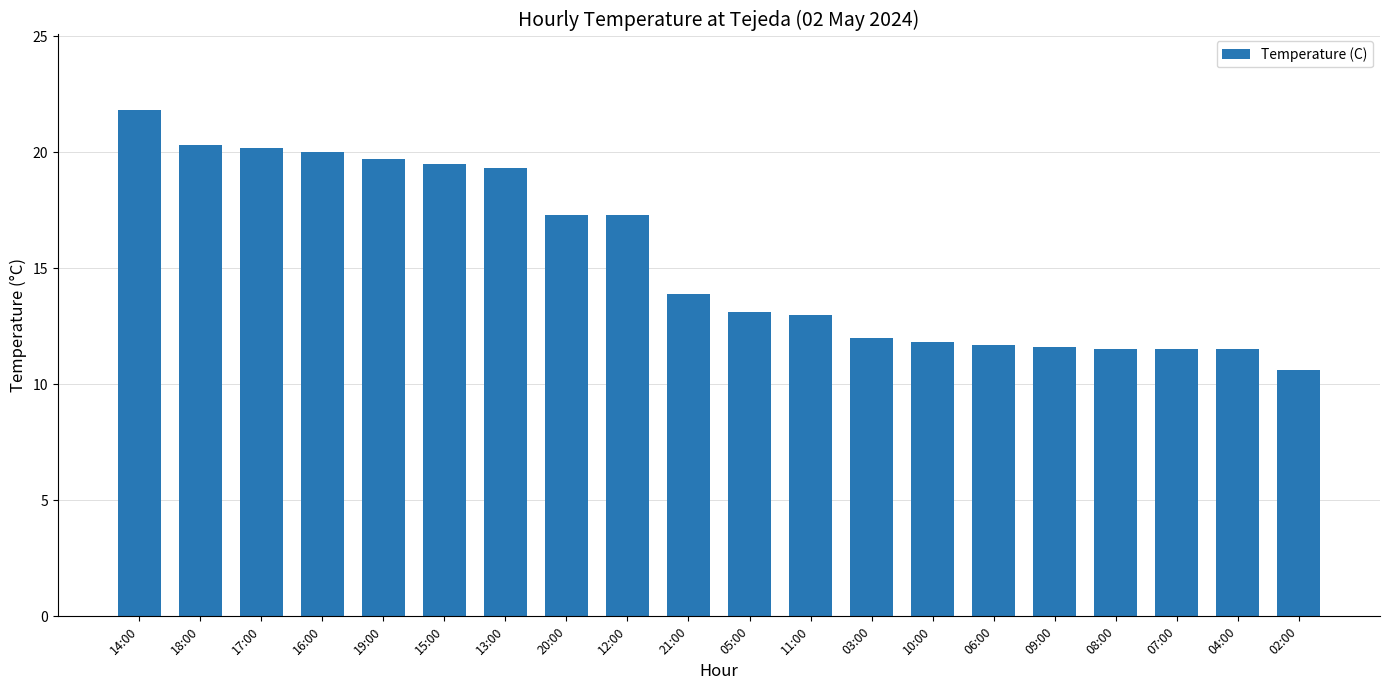

Which has a higher value, 19:00 or 04:00?

19:00